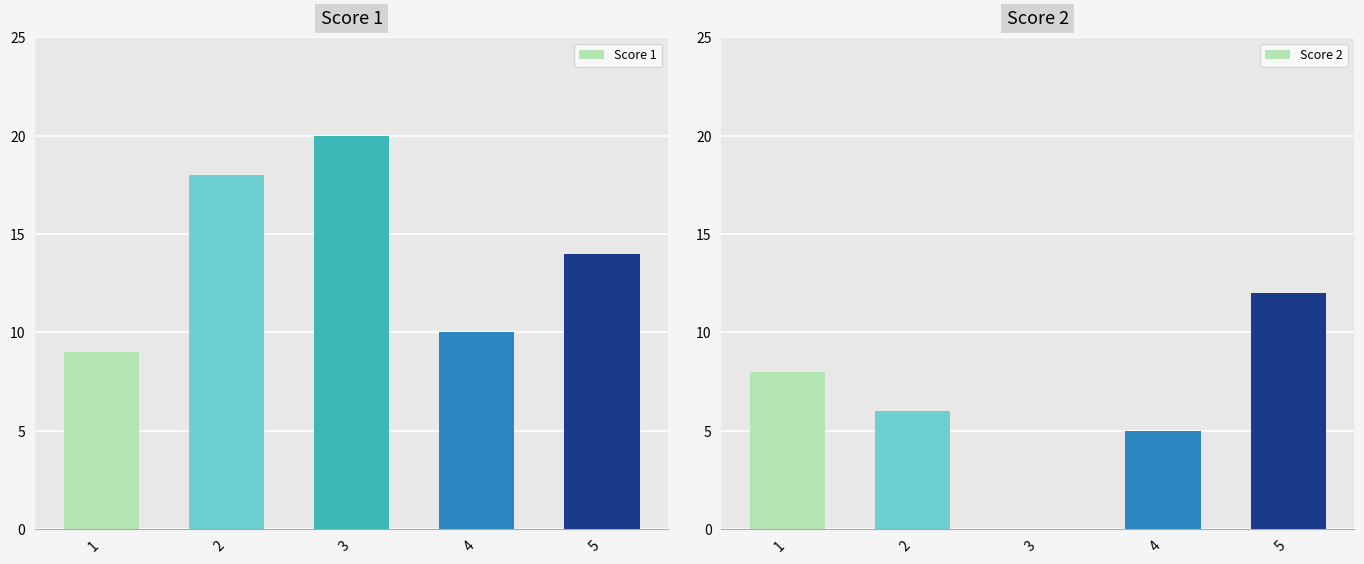

Is it true that Score 1 equals 16 at 1?

False